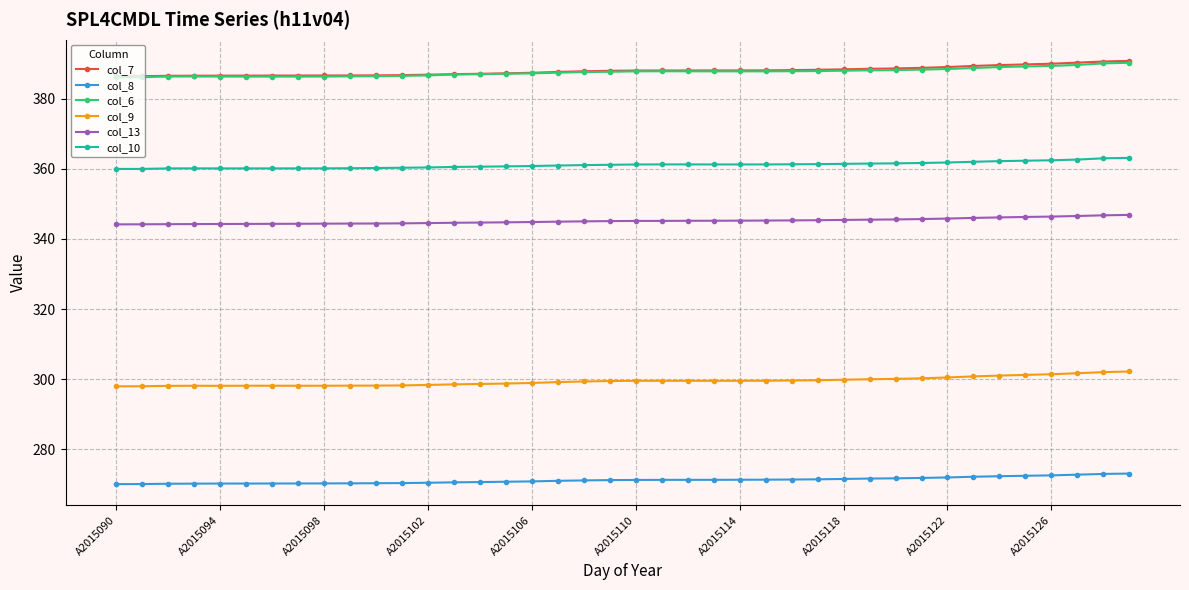

Which series has the widest spread of values?

col_7